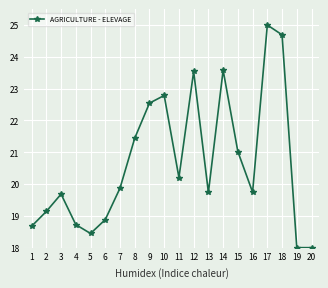

Is it true that the value at 10 is 22.8?

True